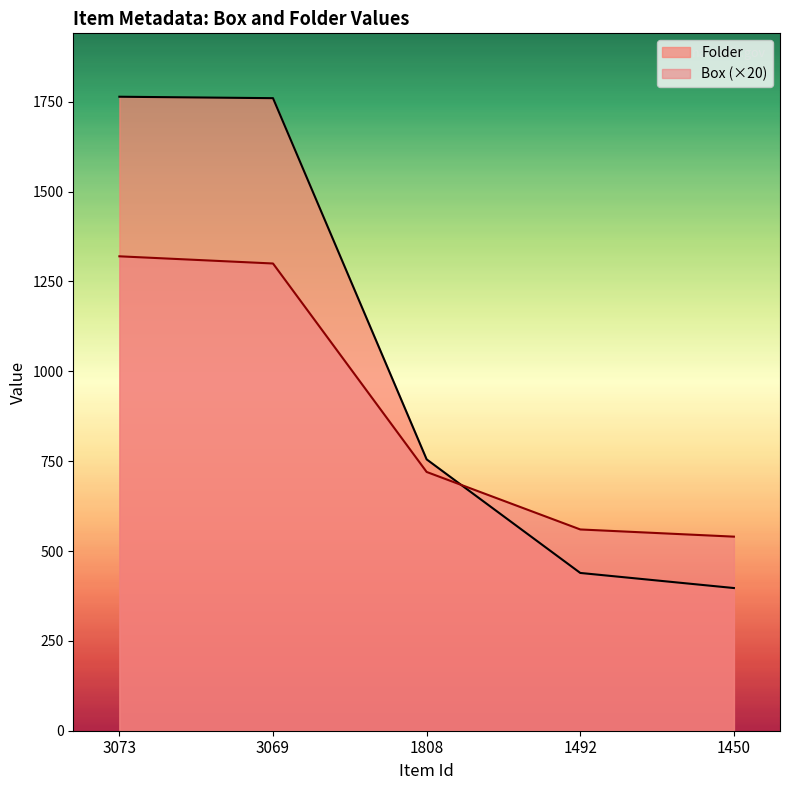

How many values in the Box series are below 720?

2